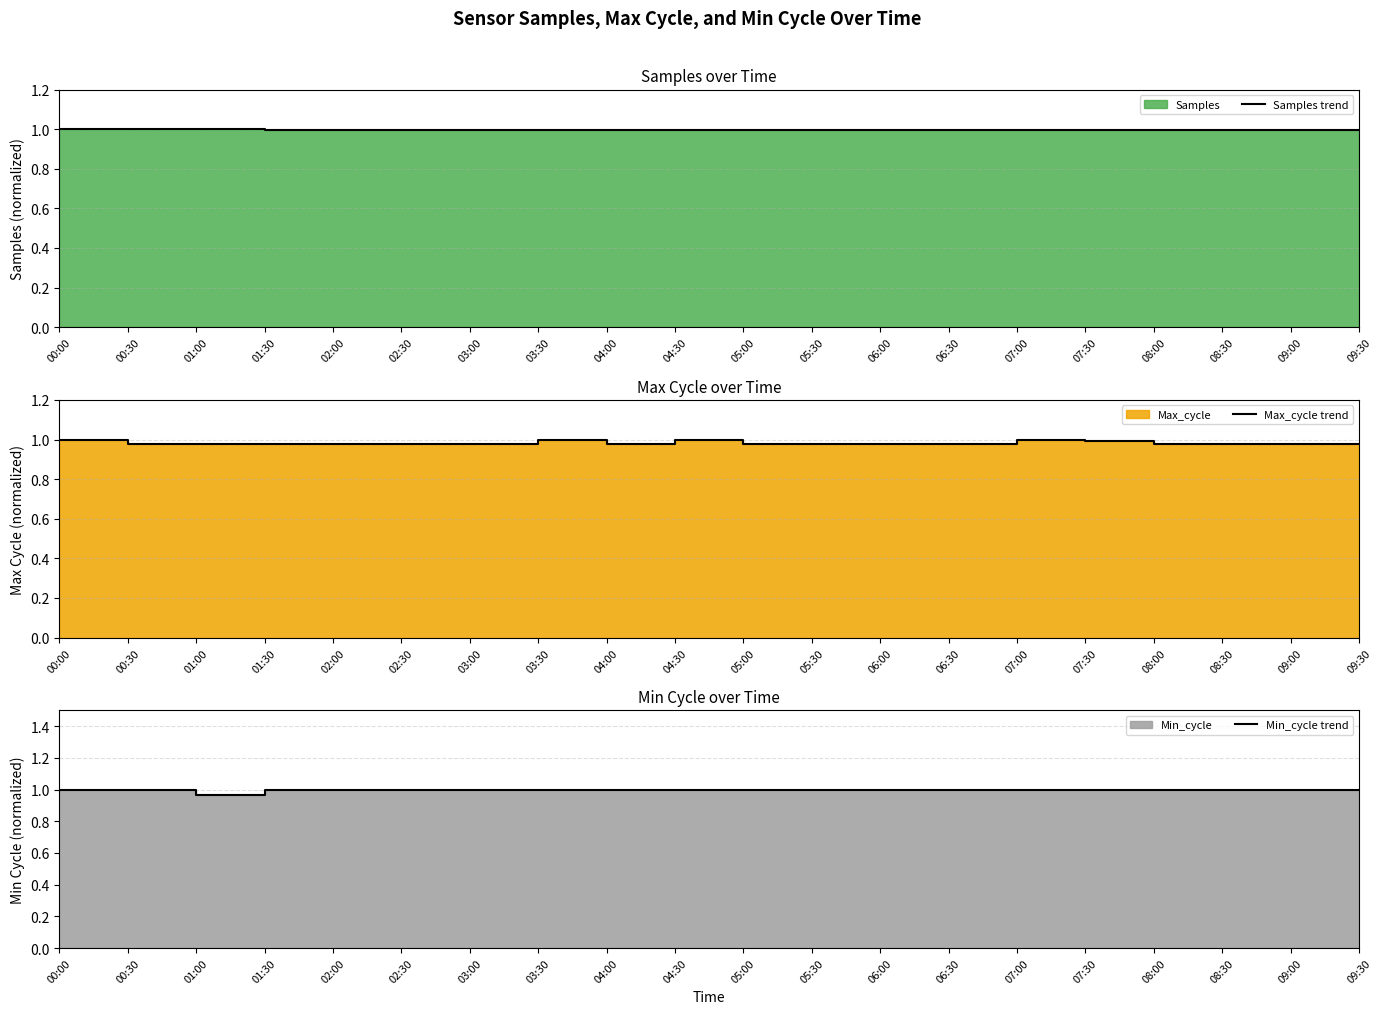

At 05:30, list the series in order from largest to smallest.

Min_cycle trend, Samples trend, Max_cycle trend